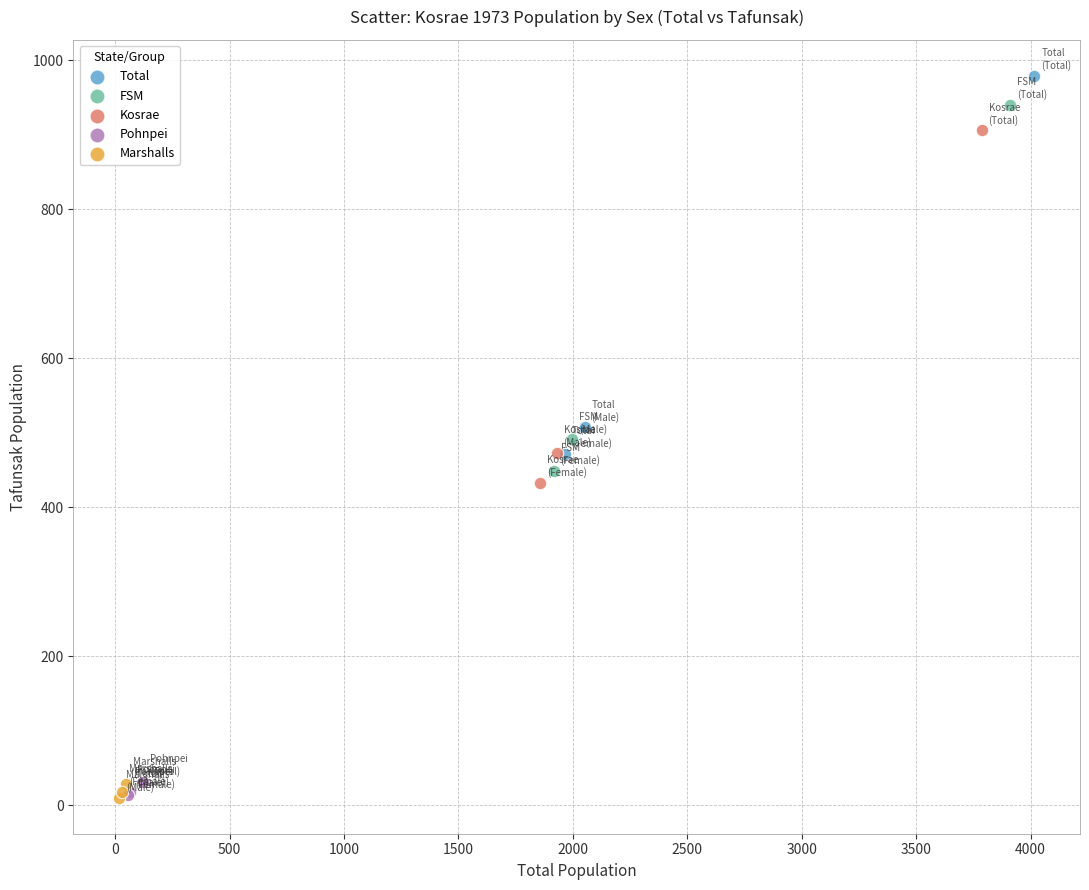

Which series has the widest spread of Y values?

Total